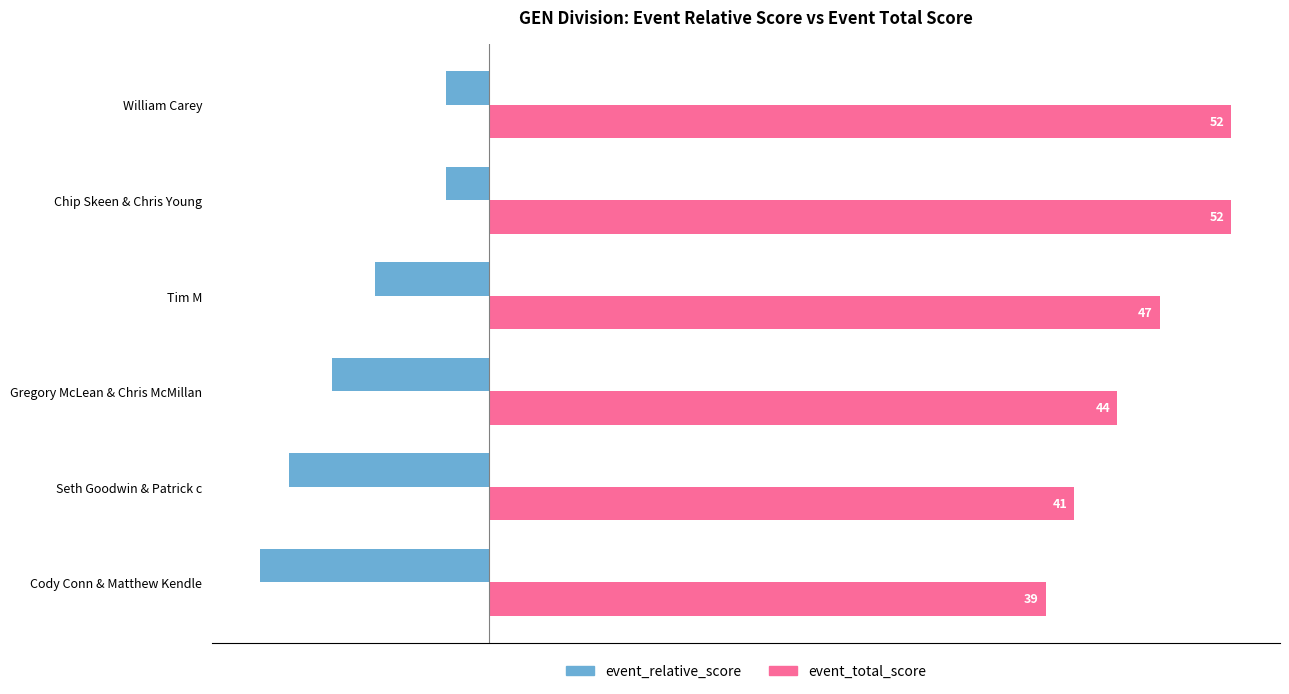

At how many categories does at least one series exceed 5?

6